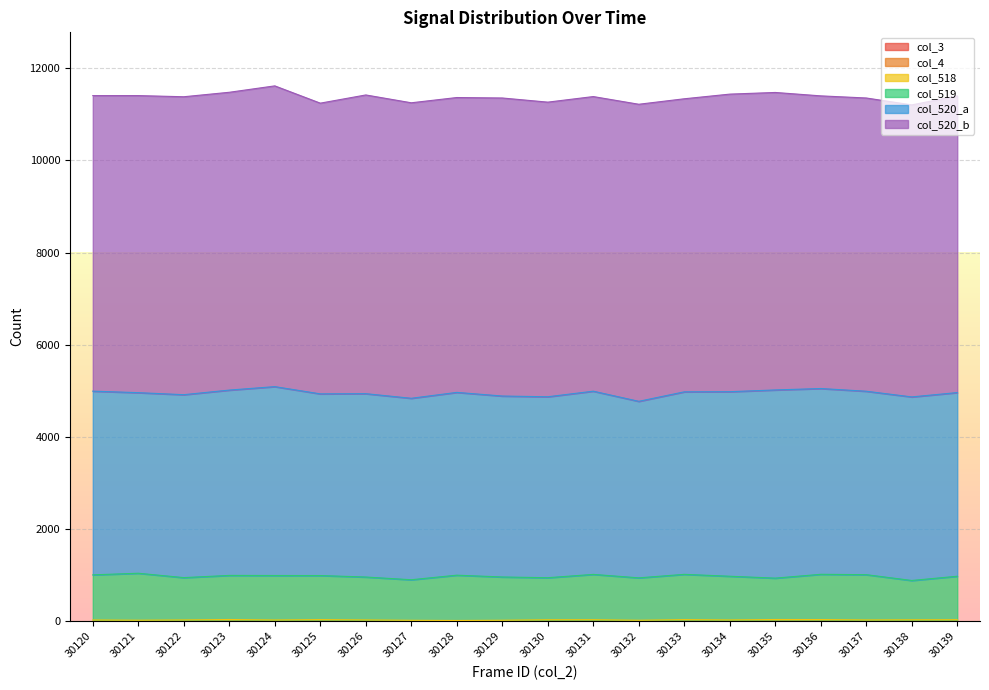

Which has a higher value, 30134 or 30139?

30134